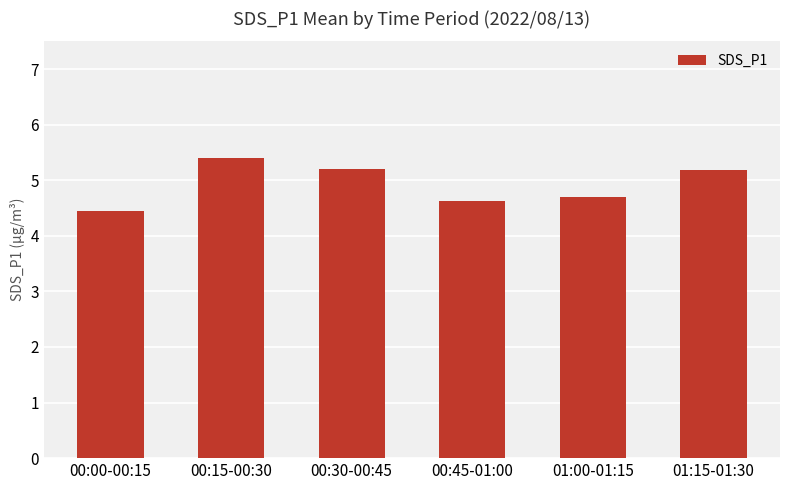

The chart shows a value of 8.7 at 00:15-00:30. True or false?

False